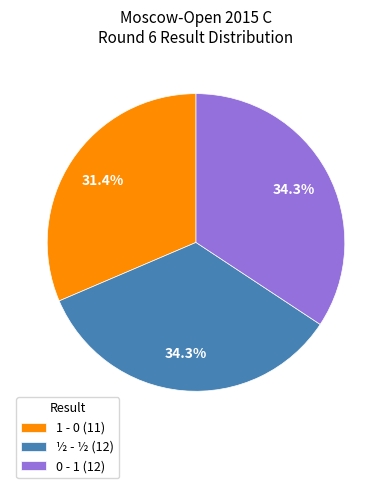

To the nearest percent, what portion does ½ - ½ represent?

34%